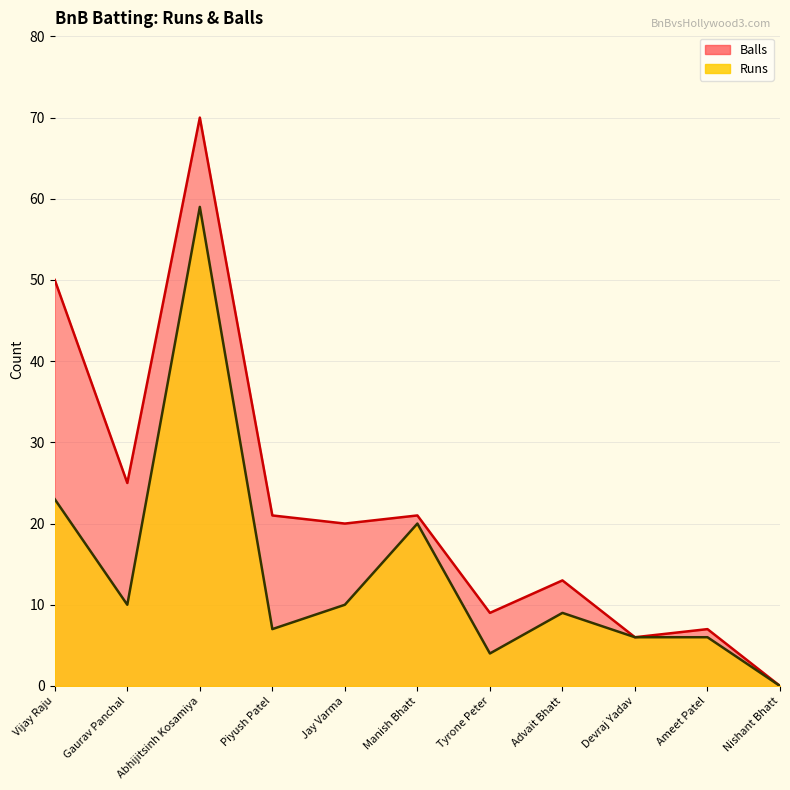

What are all the series names shown in the legend?

Runs, Balls